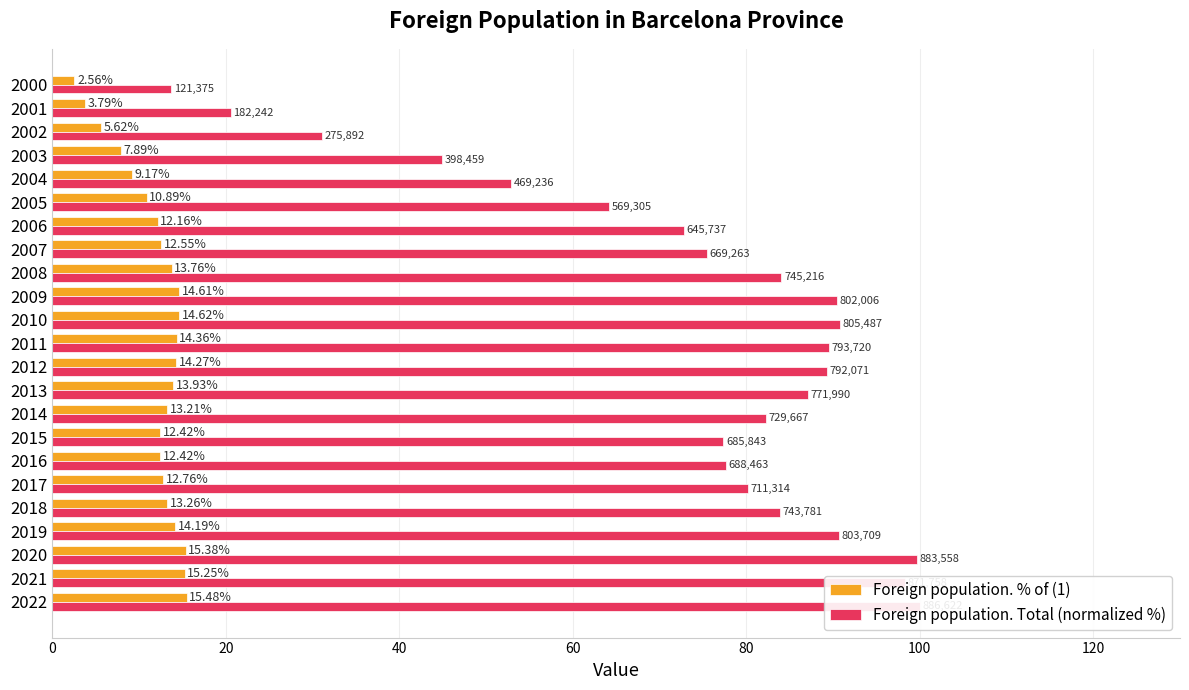

Between 2019 and 2016, which series saw the biggest shift?

Foreign population. Total (normalized %)